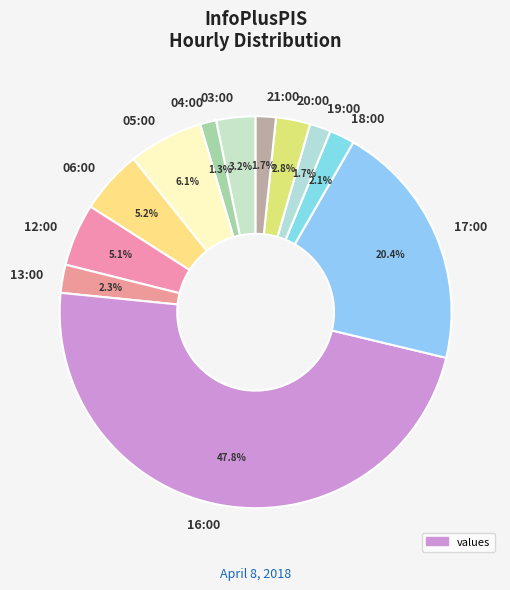

Count the number of slices in the pie.

12